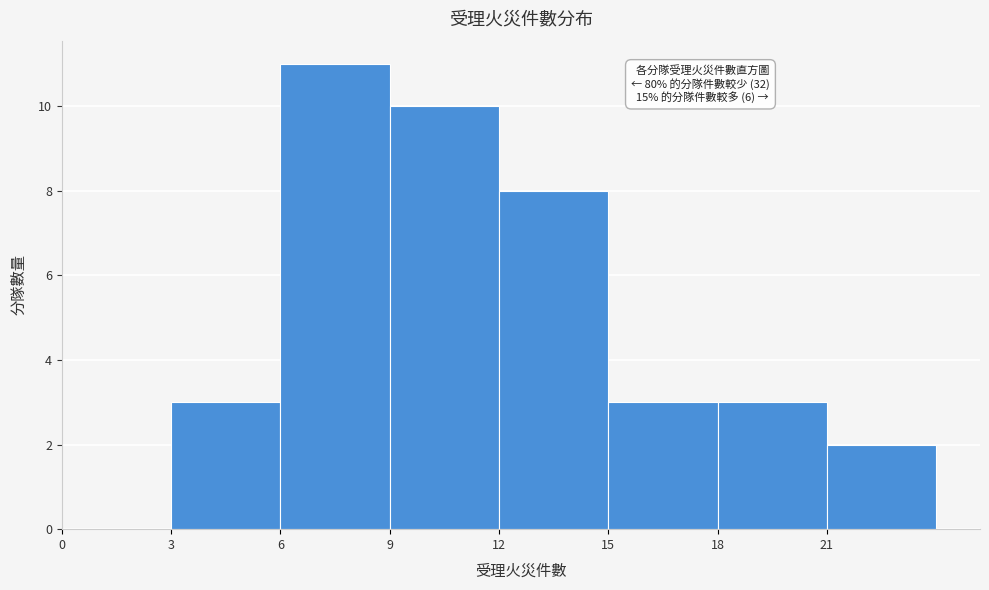

Over which range of the x-axis is the bar tallest?

6 to 9